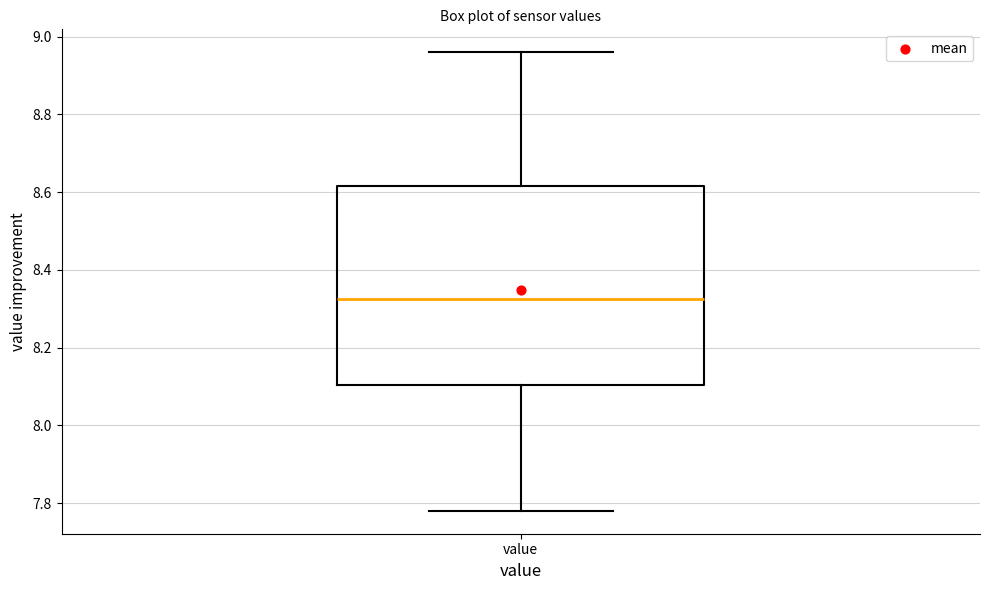

Read this box plot against the y-axis: the position of the median line, the range covered by the box, and the ends of both whiskers. The values are not printed on the chart, so give them approximately, as read against the axis.

median 8.32, box 8.10 to 8.62, whiskers 7.78 to 8.96